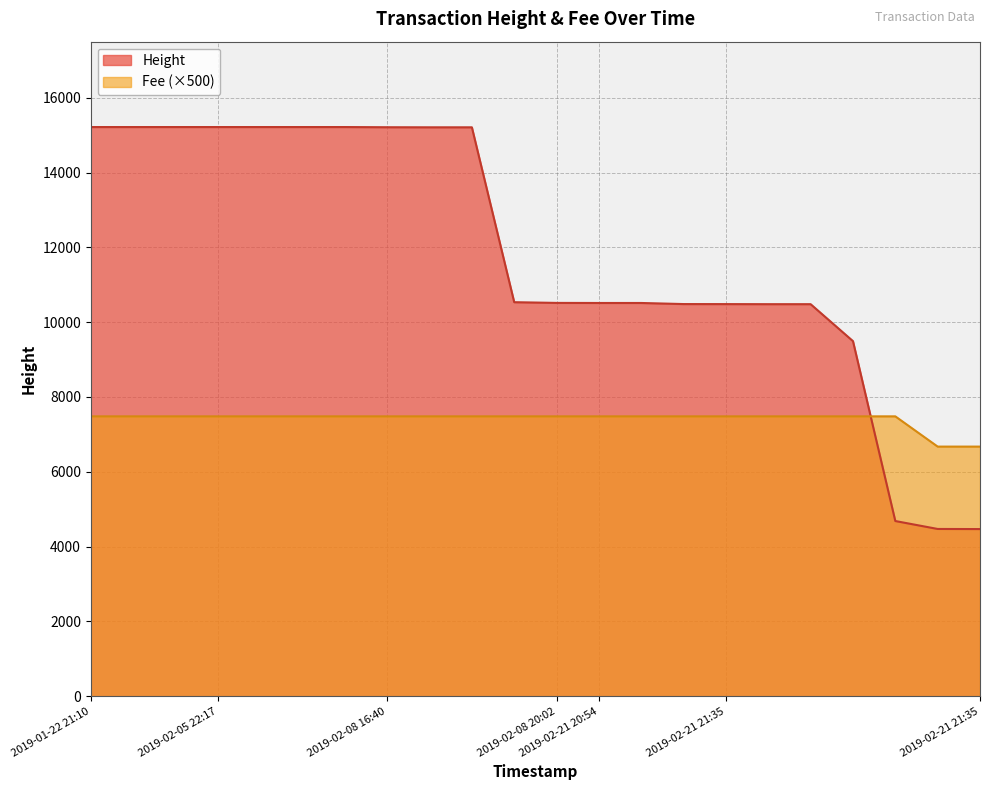

Where do Fee and Height first cross each other?

2019-02-21 21:35 and 2019-02-21 21:35